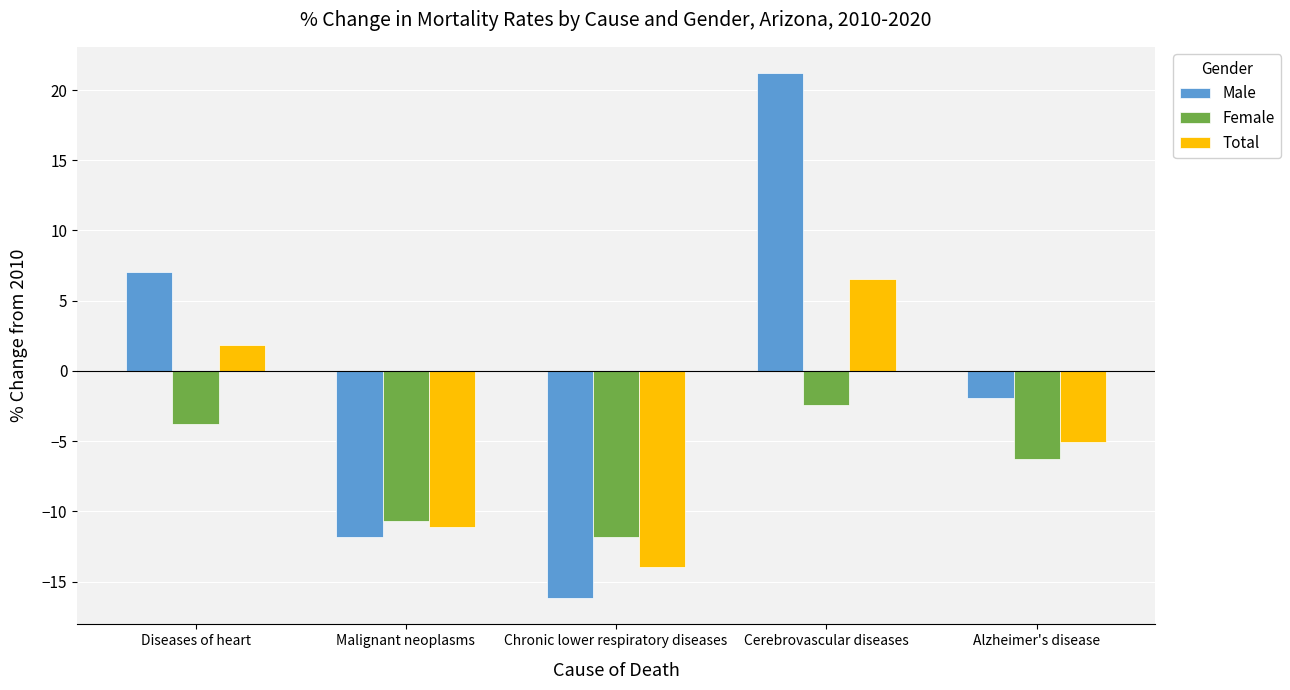

How many data points does each series have?

5